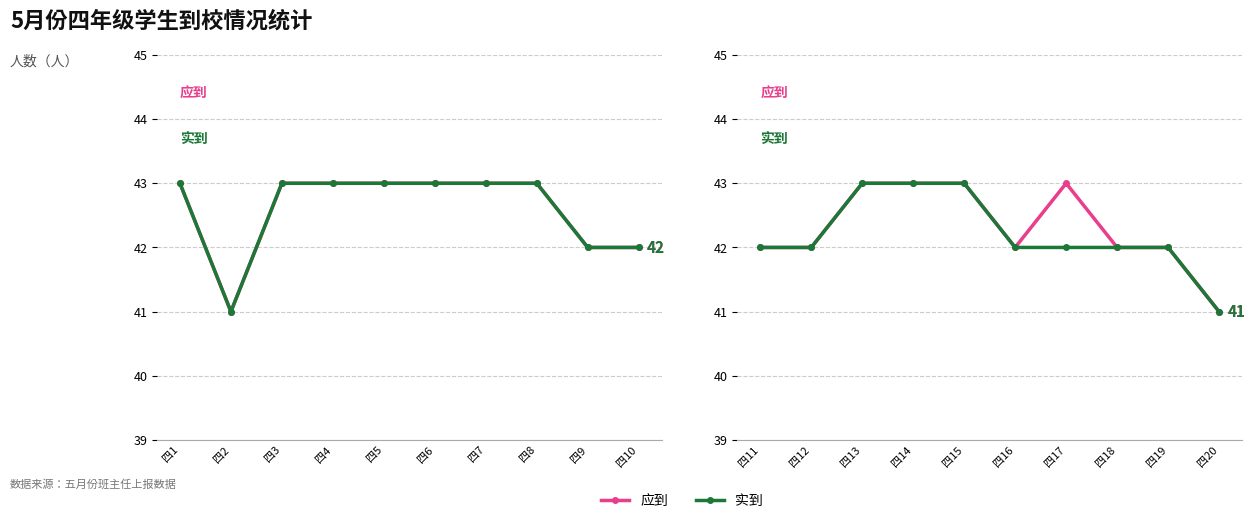

At which label does 应到 first exceed 42?

四13